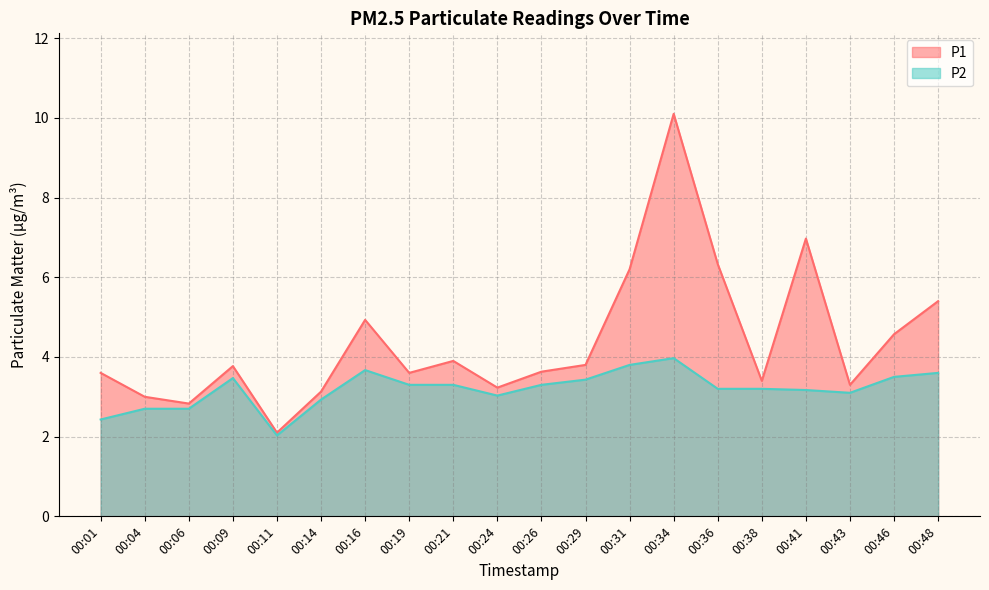

What is the sum of all P1 values?

87.8